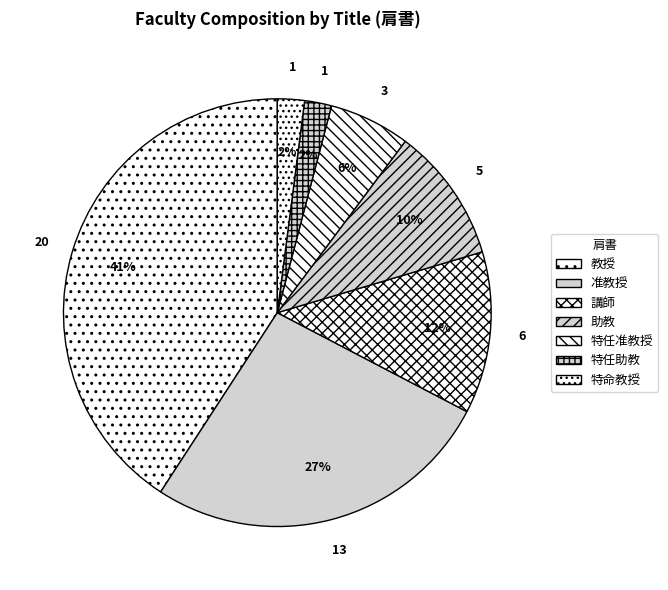

To the nearest percent, what percentage of the pie is 教授?

41%